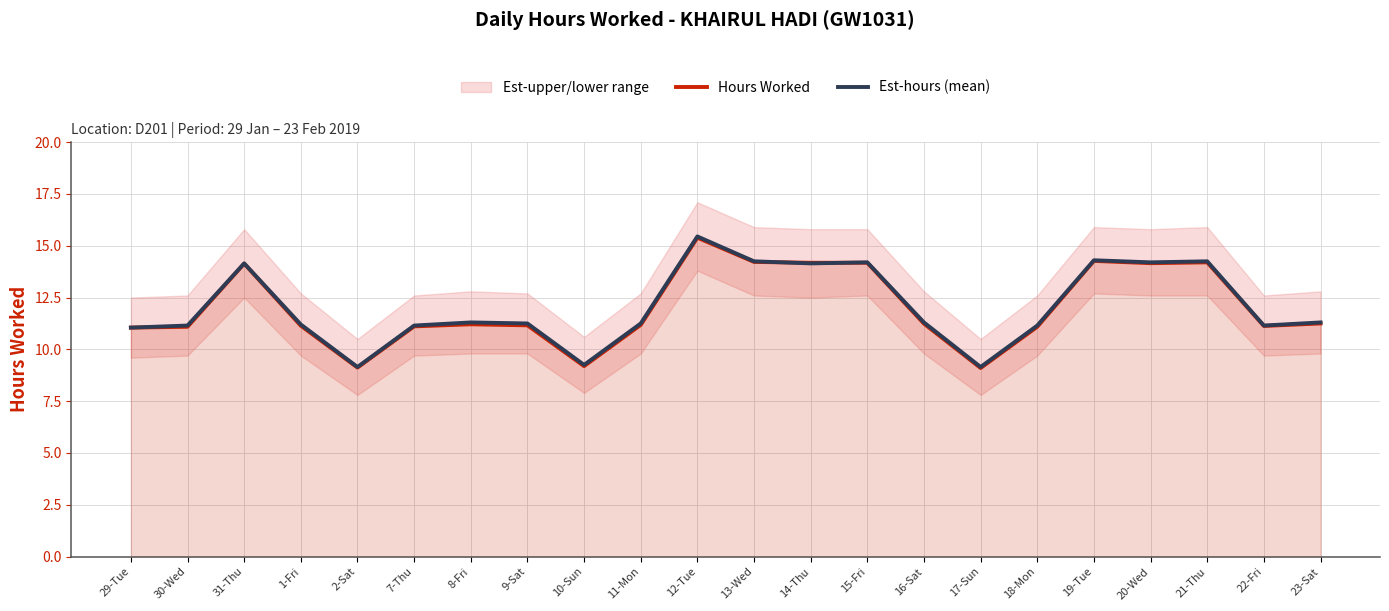

How many data points in Hours Worked are above 11?

19